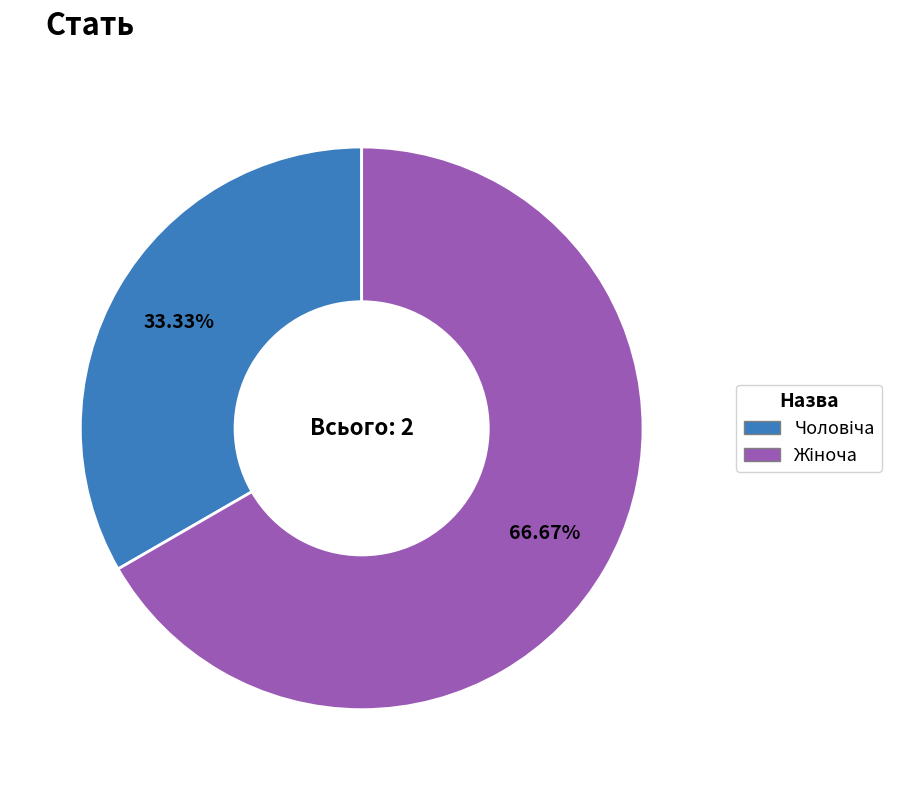

Is there a majority slice in this chart?

Yes